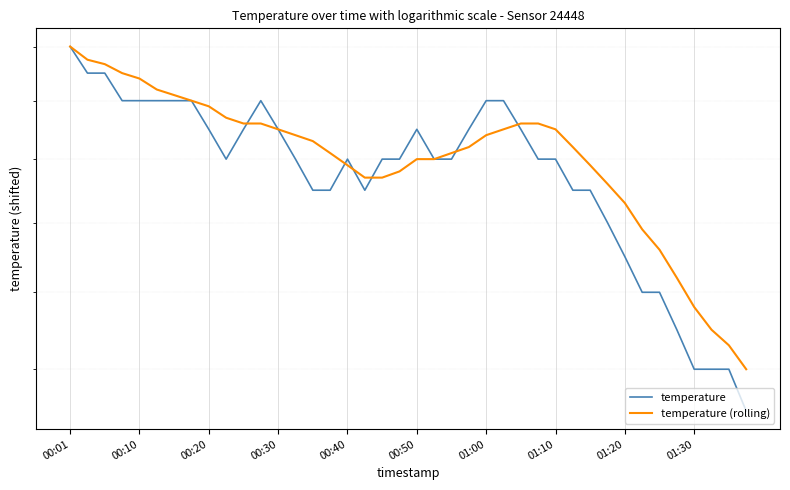

True or false: temperature has a value of 3.8 at 18.

False